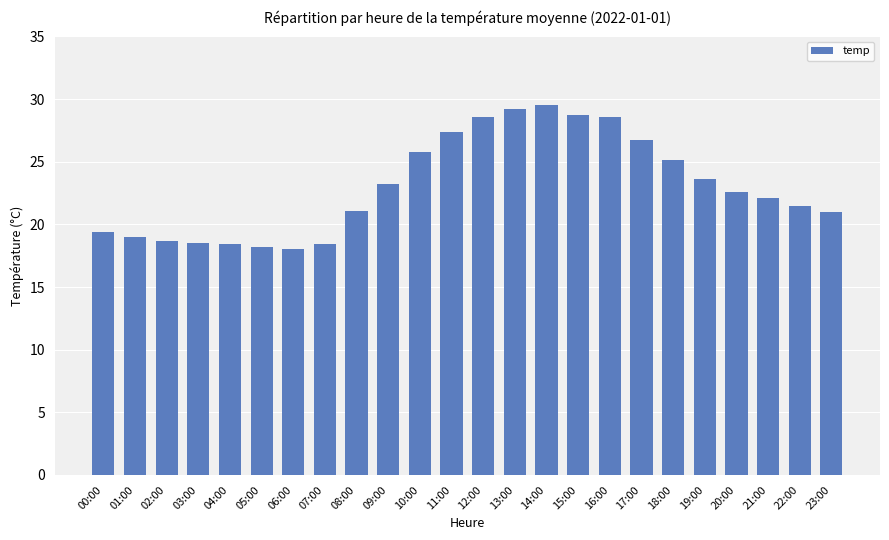

What is the maximum value shown in the chart?

29.5